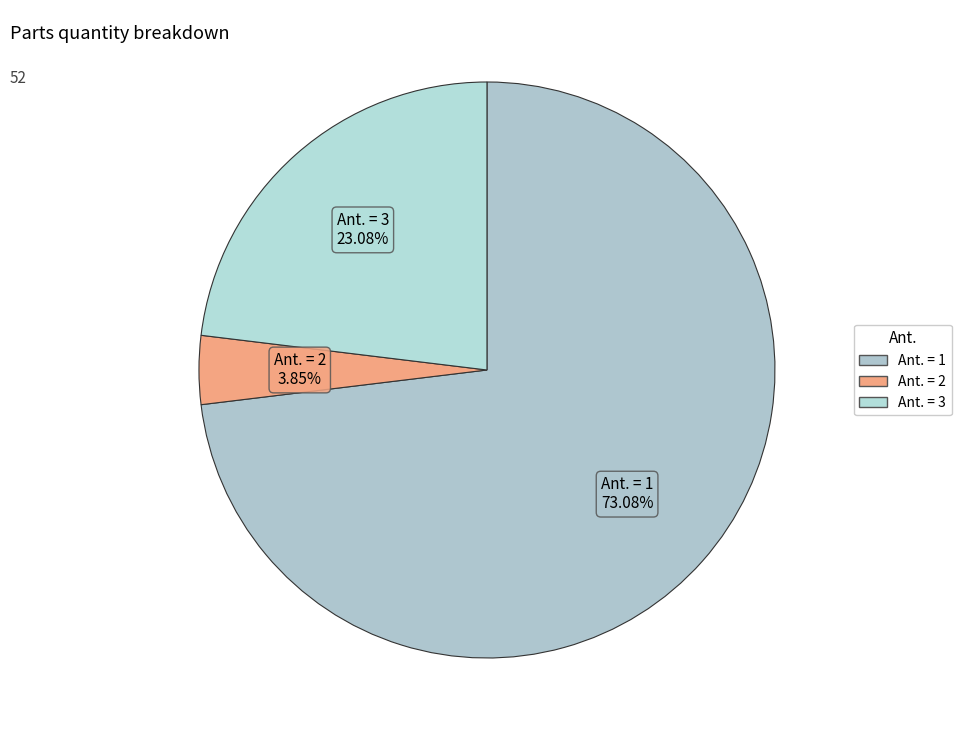

To the nearest percent, what percentage of the pie is Ant. = 2?

4%